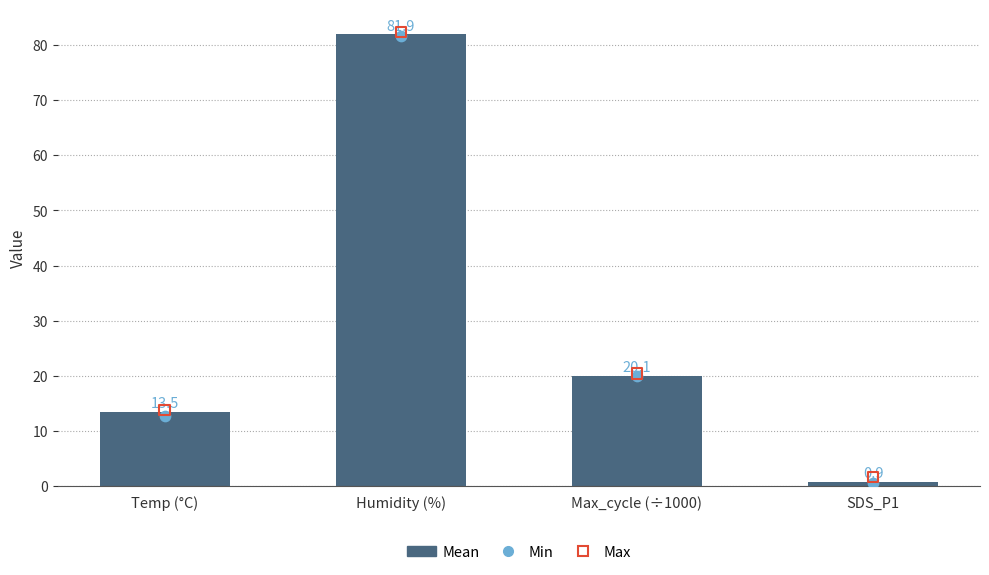

At how many categories does at least one series exceed 80?

1